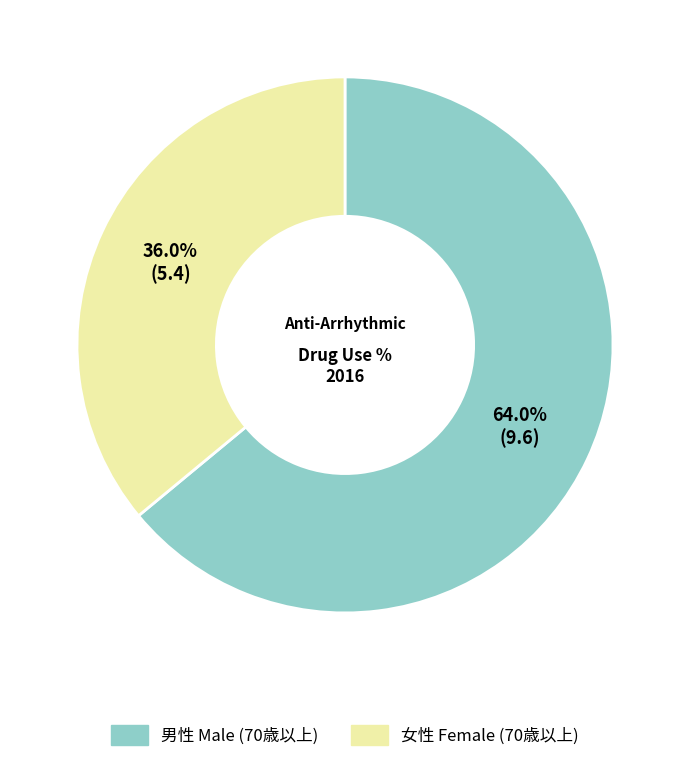

Is there any slice that represents more than half of the pie?

Yes